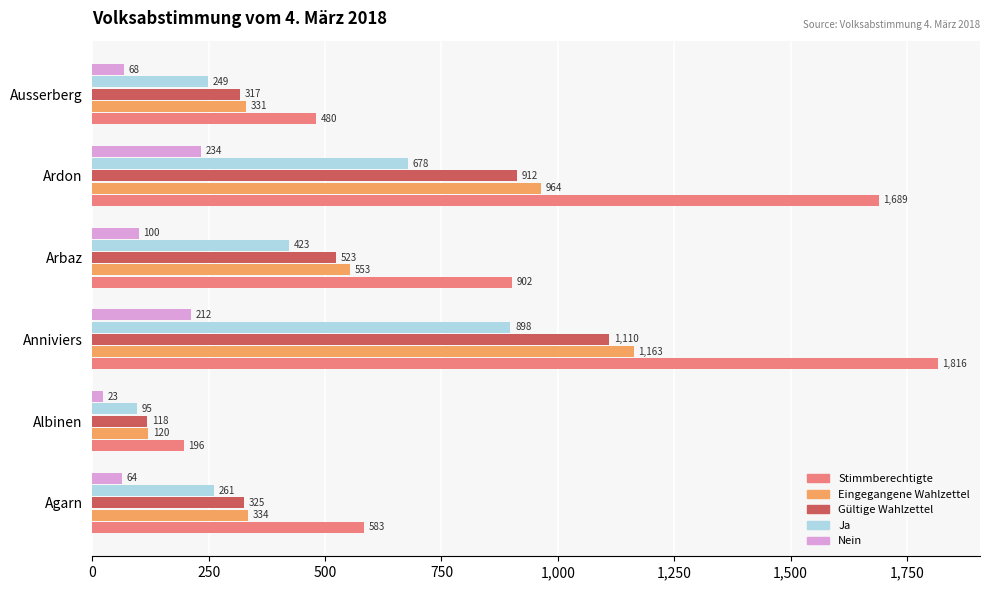

Which series changed the most between Agarn and Albinen?

Stimmberechtigte